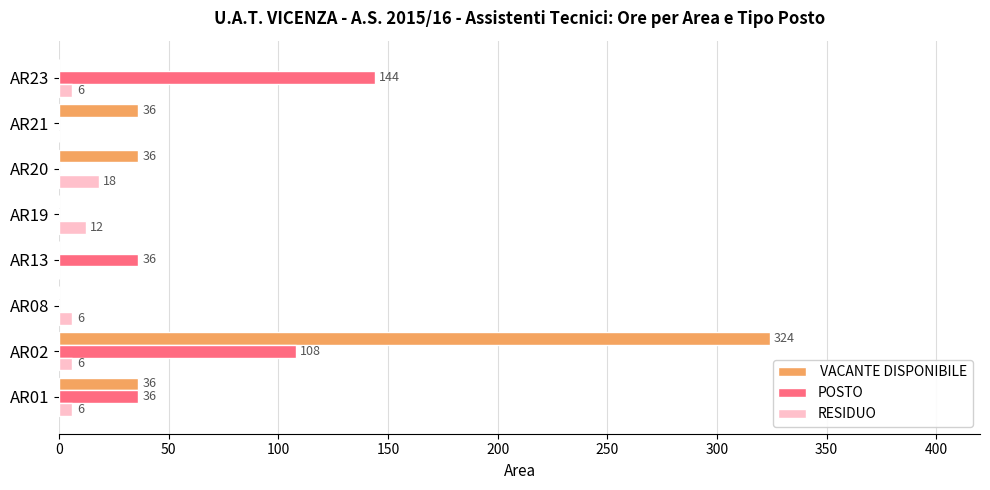

At which category is the sum across all series the highest?

AR02